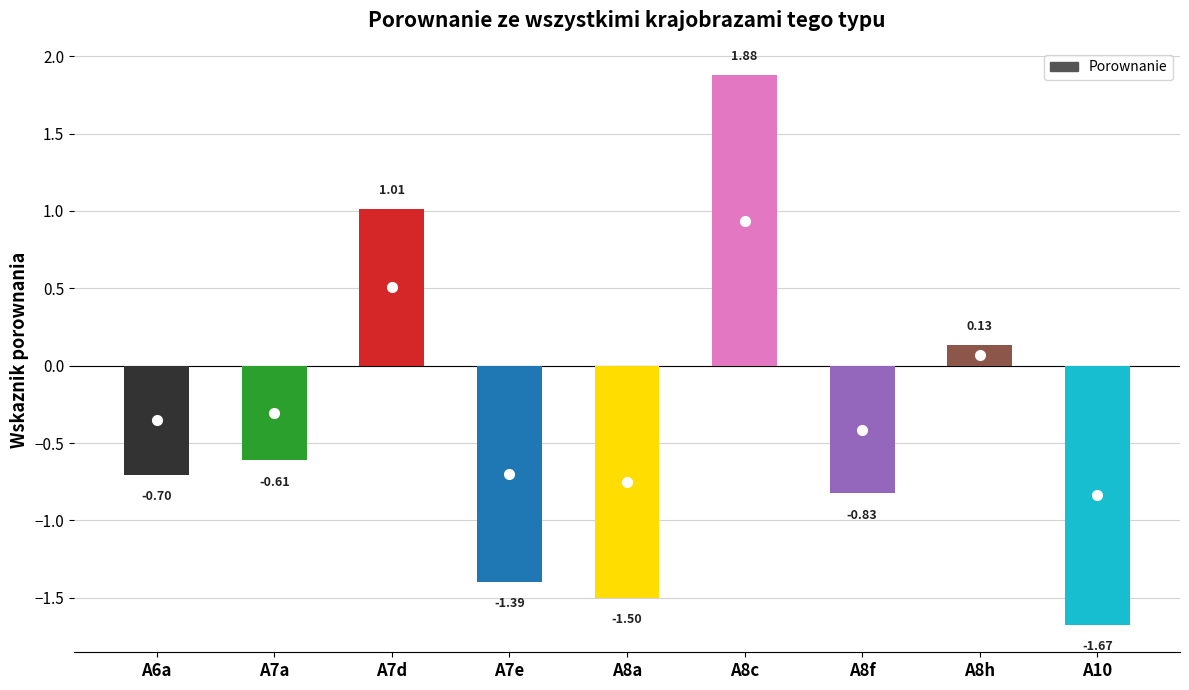

Rank the categories by value from lowest to highest.

A10, A8a, A7e, A8f, A6a, A7a, A8h, A7d, A8c